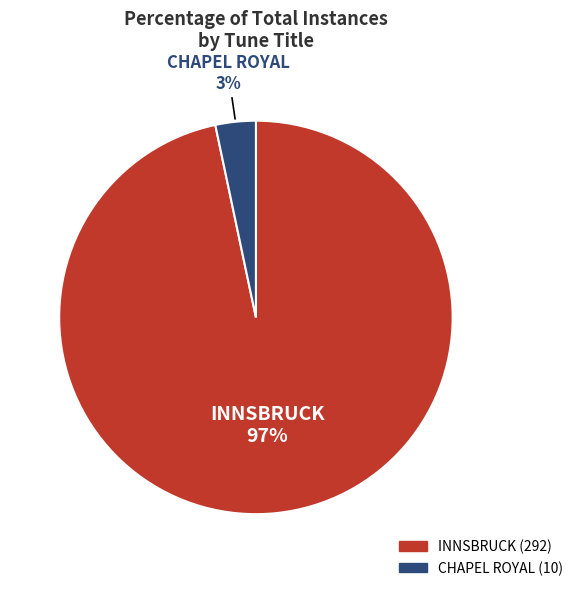

Rank the categories by value from highest to lowest.

INNSBRUCK, CHAPEL ROYAL